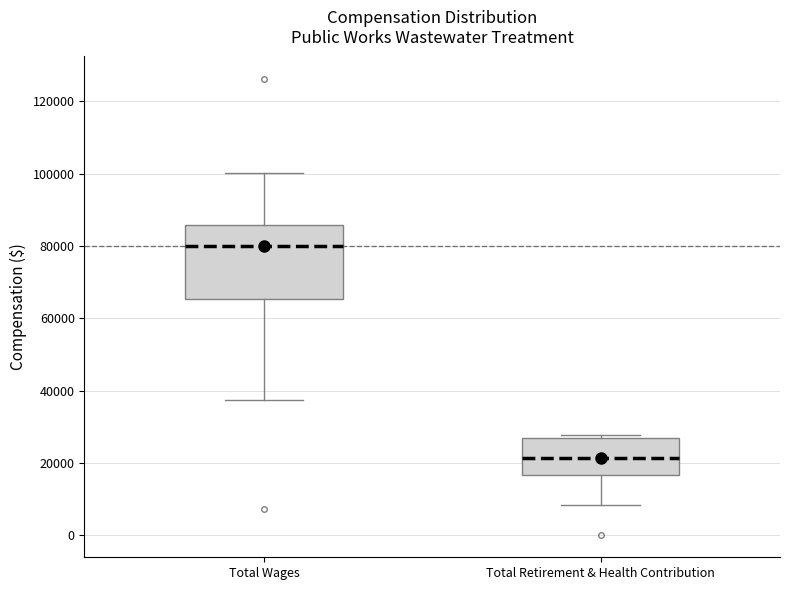

Which box is the tallest, from its lower edge to its upper edge?

Total Wages